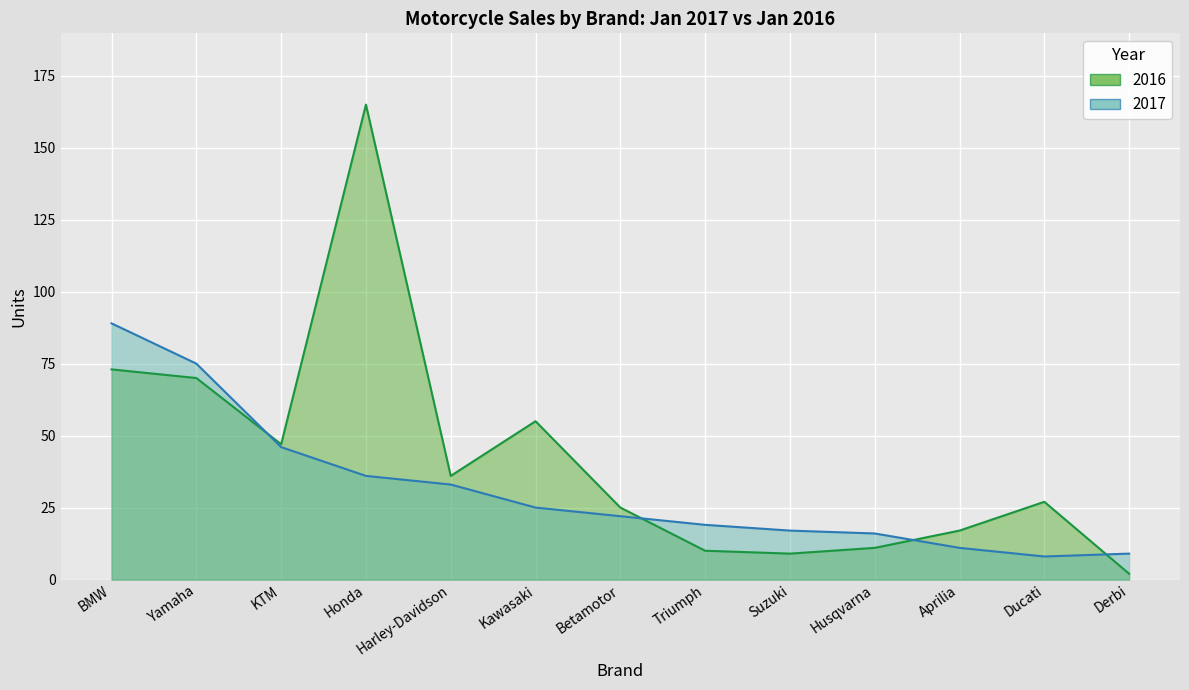

The 2017 series shows 46 at KTM. True or false?

True